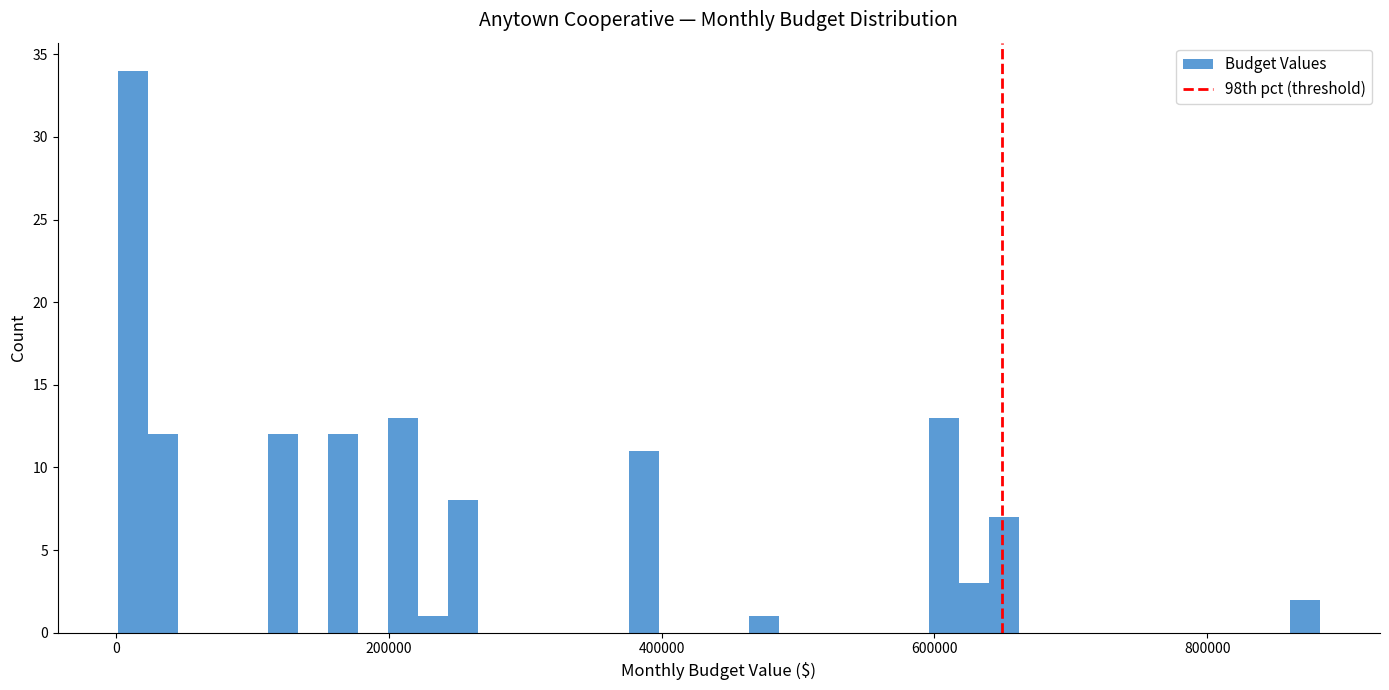

Around what value on the x-axis is the tallest bar? Give the approximate position of its centre, as read against the axis.

20000